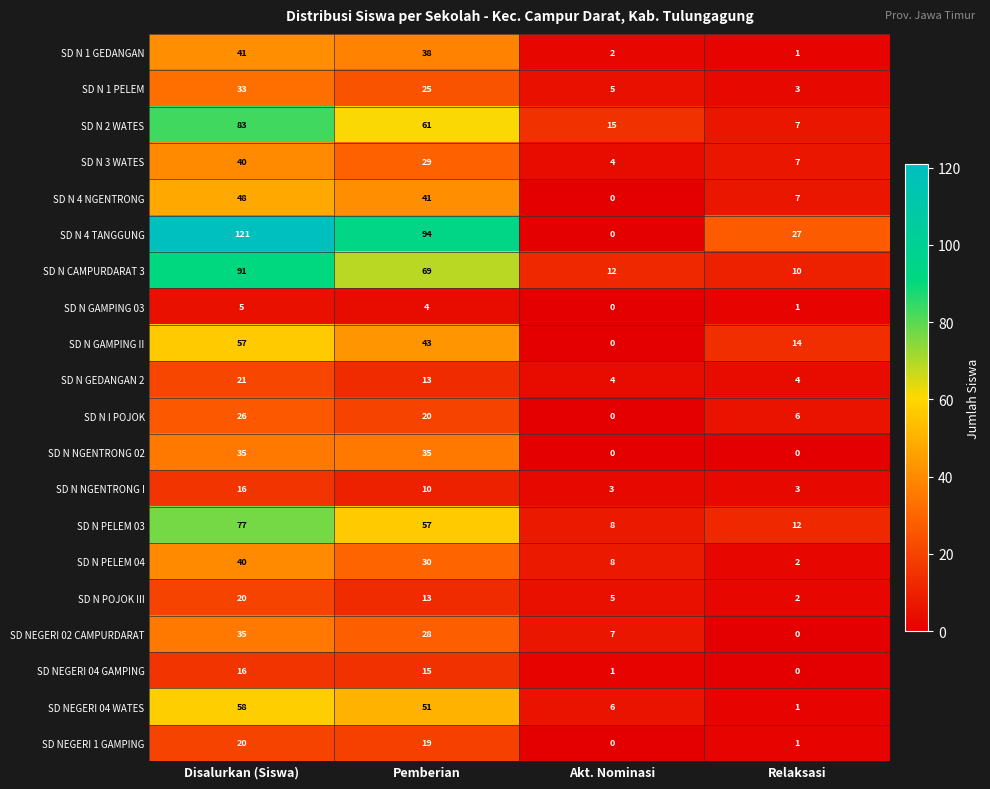

Rank the categories by SD NEGERI 04 GAMPING value from lowest to highest.

Relaksasi, Akt. Nominasi, Pemberian, Disalurkan (Siswa)